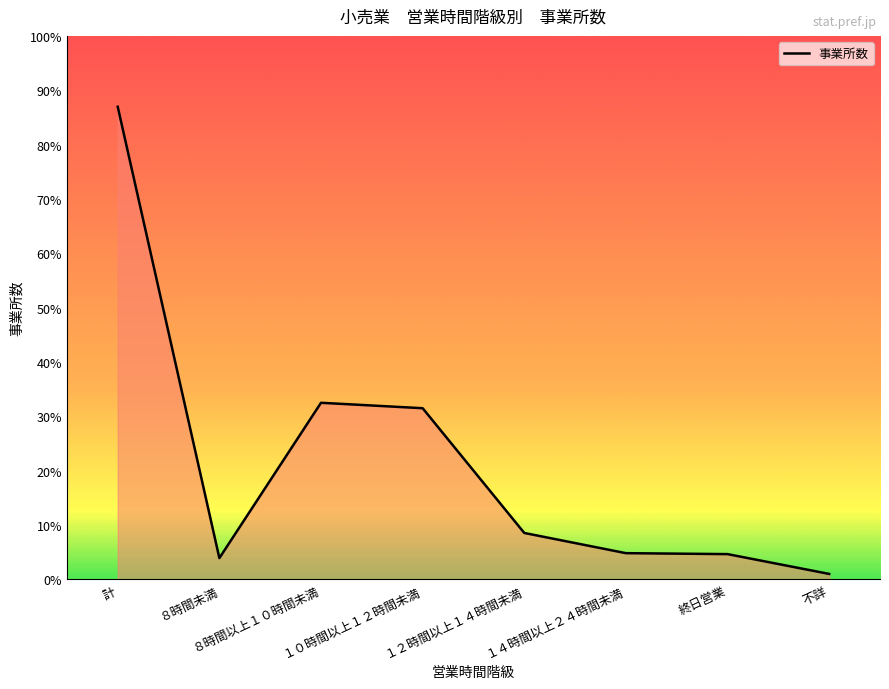

Does the chart display data point markers on the line(s)?

No